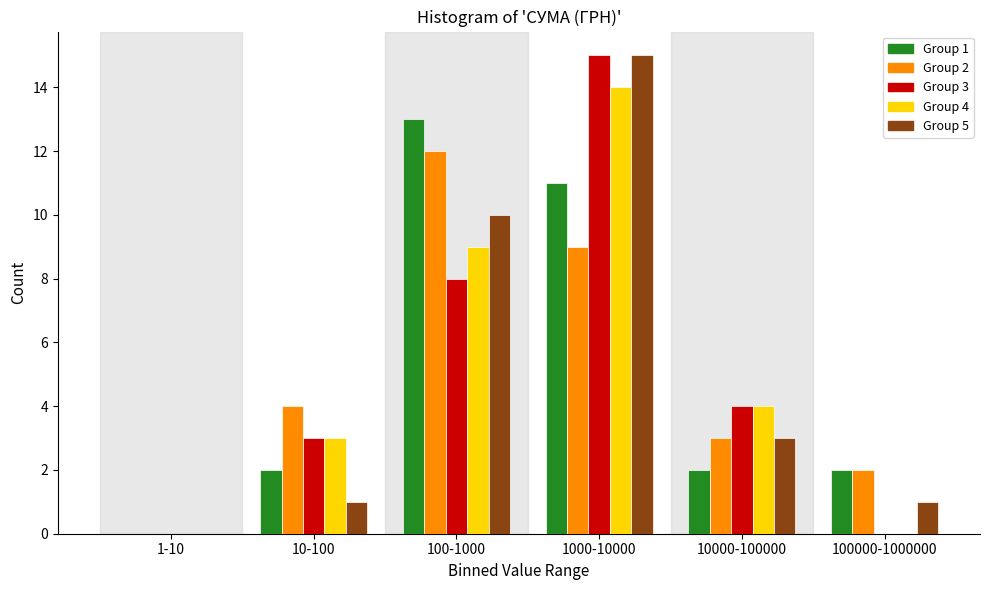

Reading left to right, what are all the values shown in this chart?

Group 1: 1-10=0	10-100=2	100-1000=13	1000-10000=11	10000-100000=2	100000-1000000=2
Group 2: 1-10=0	10-100=4	100-1000=12	1000-10000=9	10000-100000=3	100000-1000000=2
Group 3: 1-10=0	10-100=3	100-1000=8	1000-10000=15	10000-100000=4	100000-1000000=0
Group 4: 1-10=0	10-100=3	100-1000=9	1000-10000=14	10000-100000=4	100000-1000000=0
Group 5: 1-10=0	10-100=1	100-1000=10	1000-10000=15	10000-100000=3	100000-1000000=1